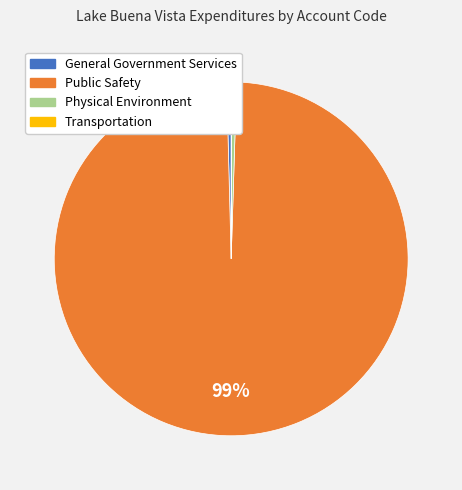

Which has a higher value, Physical Environment or Public Safety?

Public Safety